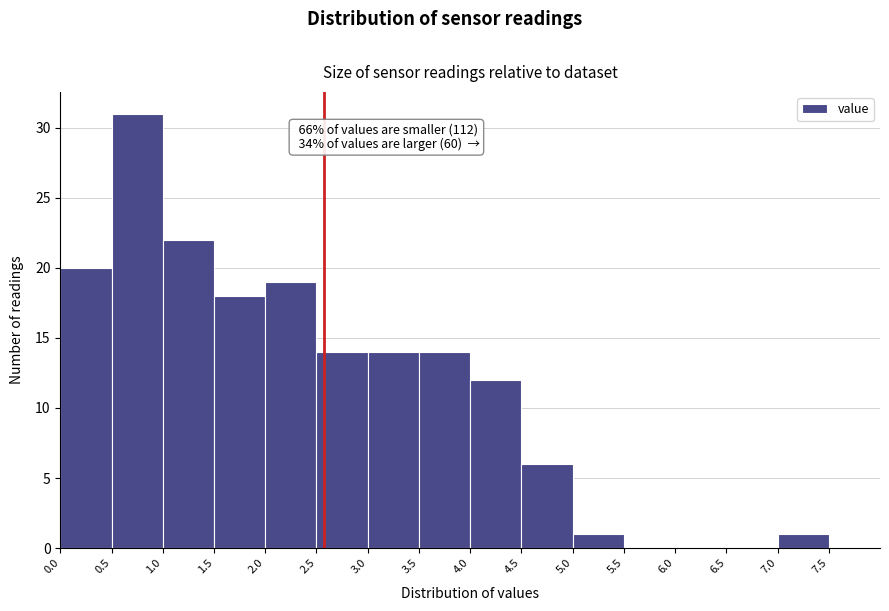

Which range on the x-axis has the tallest bar?

0.5 to 1.0